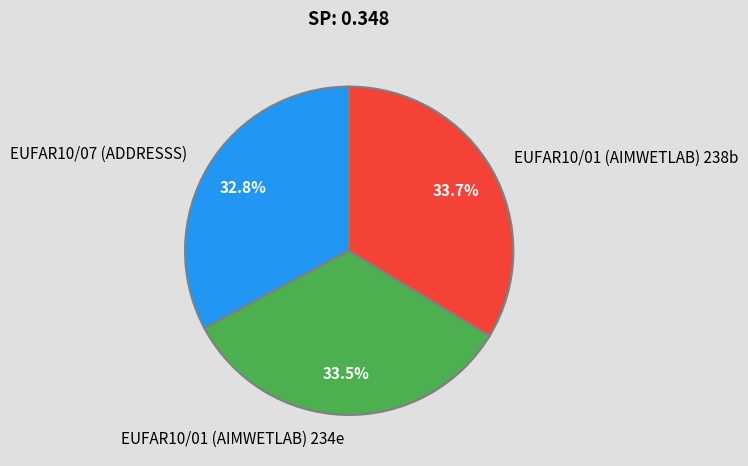

What percentage do EUFAR10/01 (AIMWETLAB) 234e and EUFAR10/01 (AIMWETLAB) 238b together represent?

67.2%